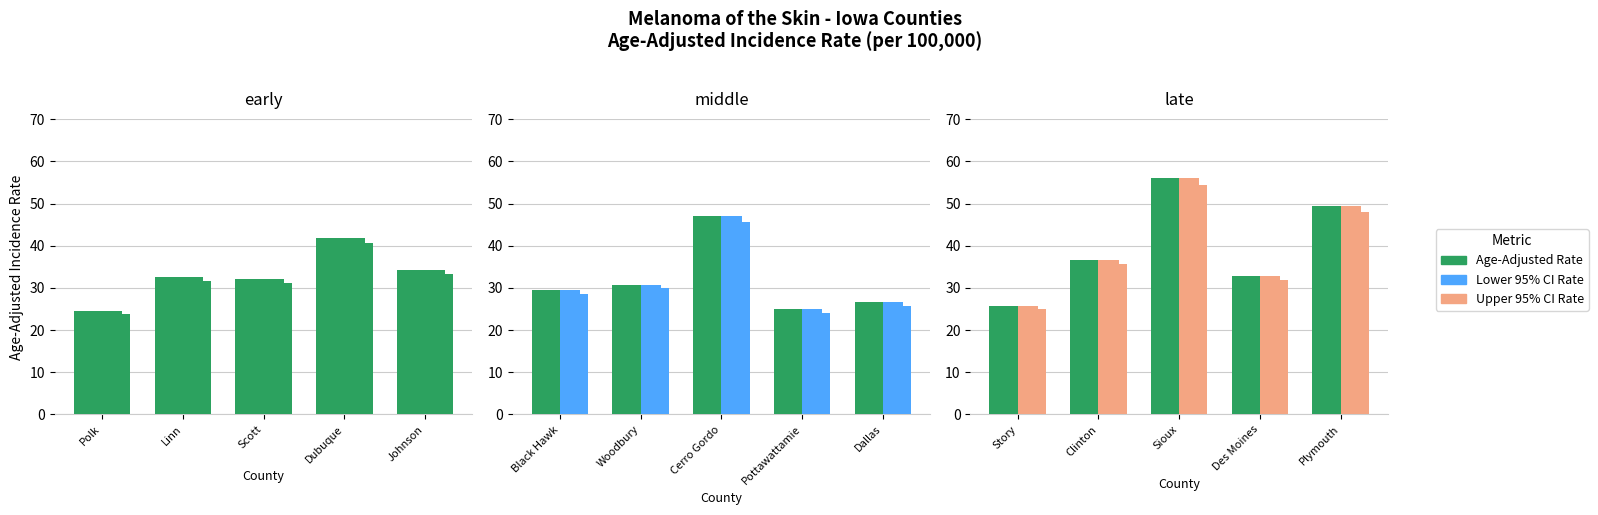

What is the sum of the middle values at Dallas and Black Hawk?

56.0